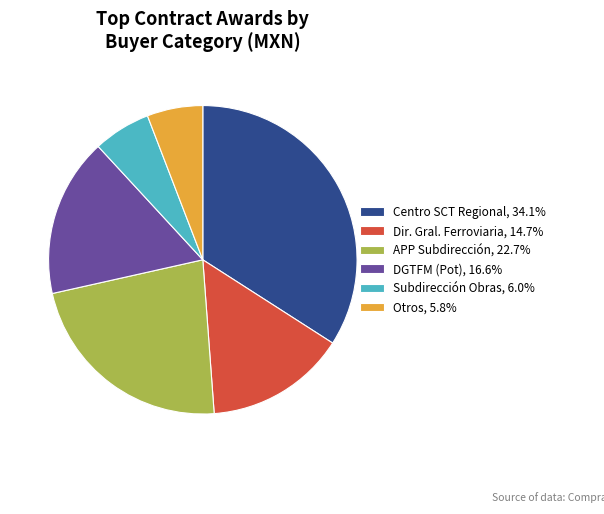

How many segments does this pie chart have?

6